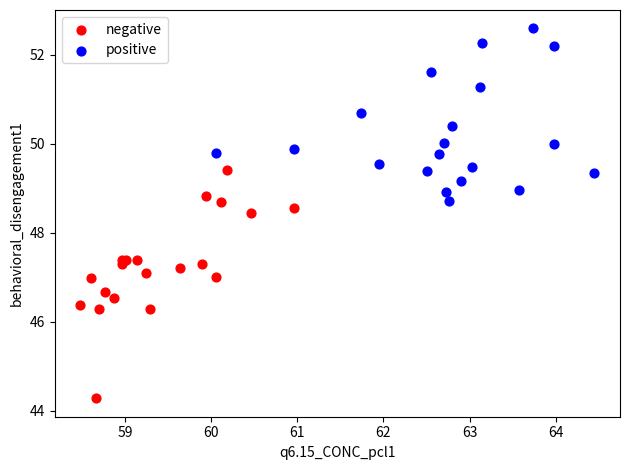

Which series contains the highest Y value?

positive